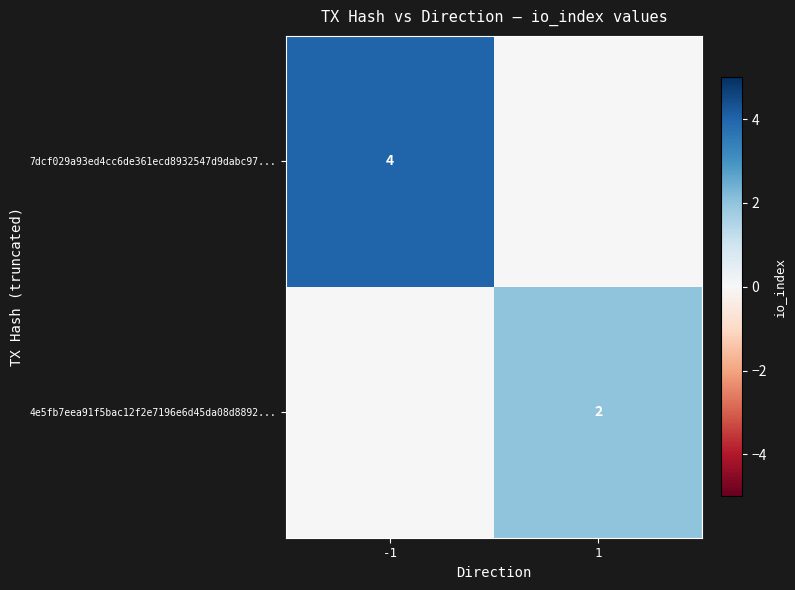

The value of 4e5fb7eea91f5bac12f2e7196e6d45da08d8892... at 1 is 3. True or false?

False